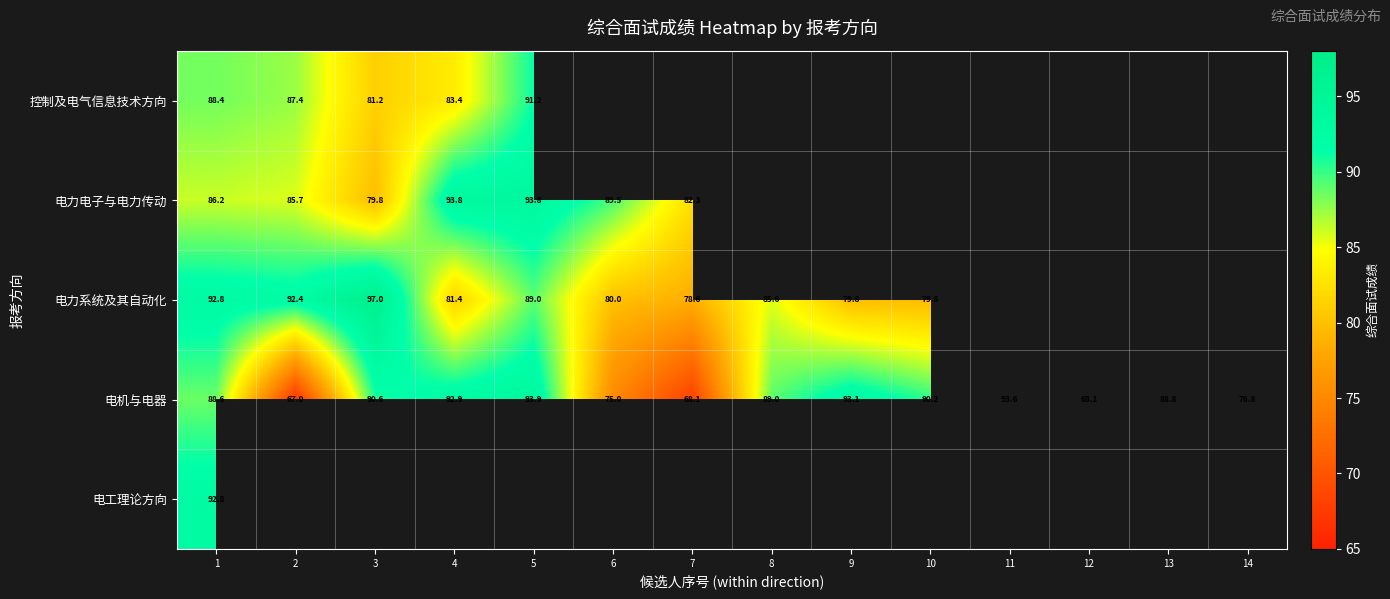

How many data points does each series have?

14